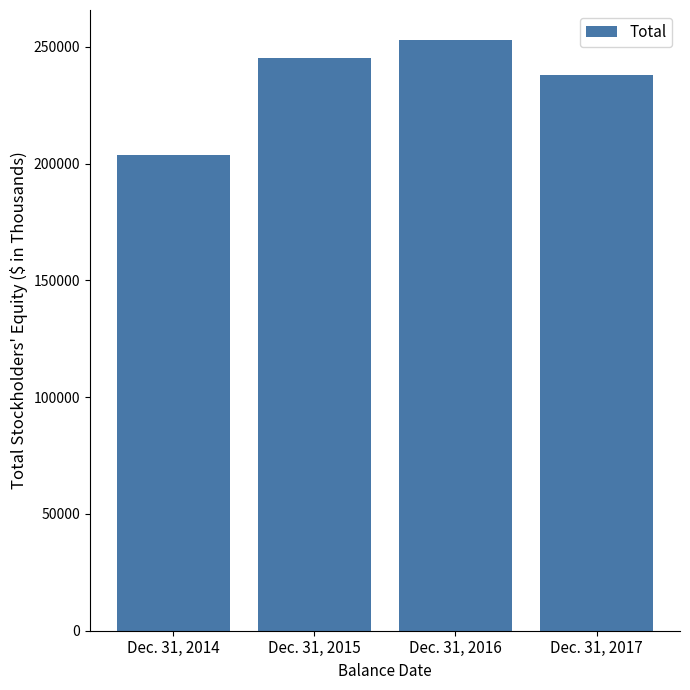

Are the bars grouped side by side (vs. stacked)?

No